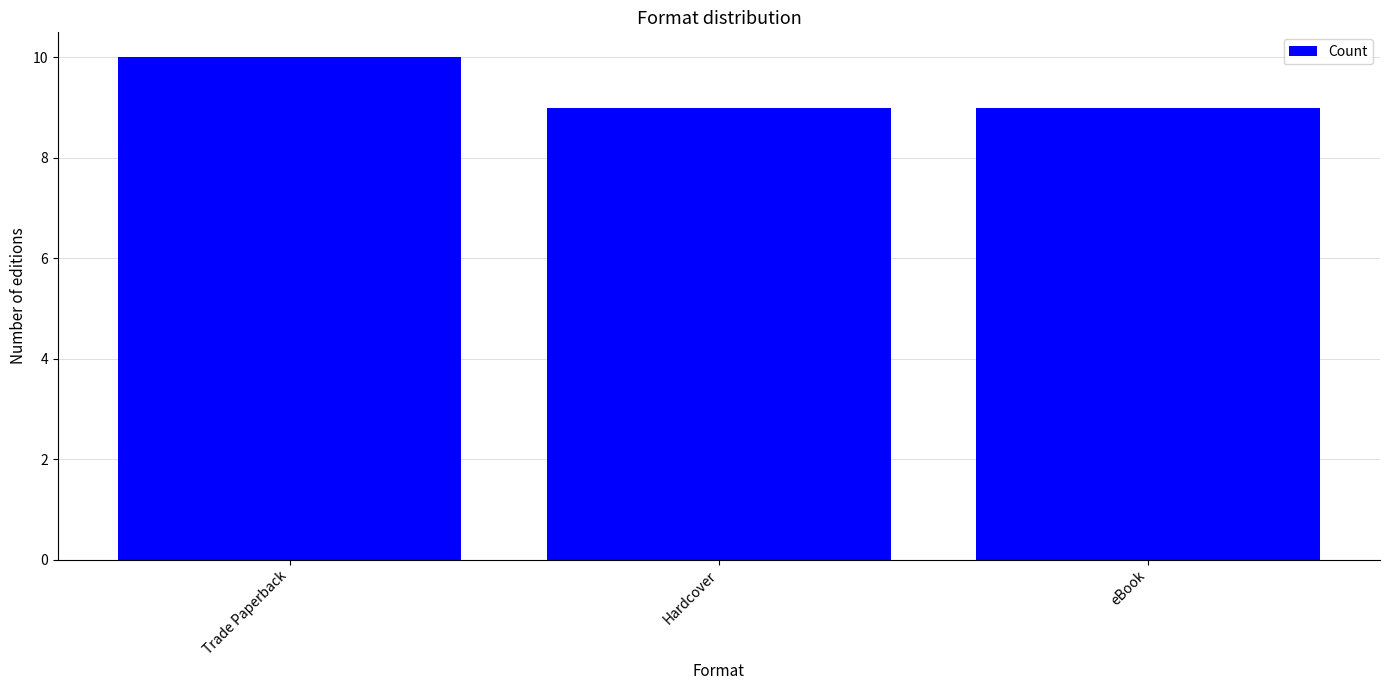

Count the values in the range 9 to 10.

3